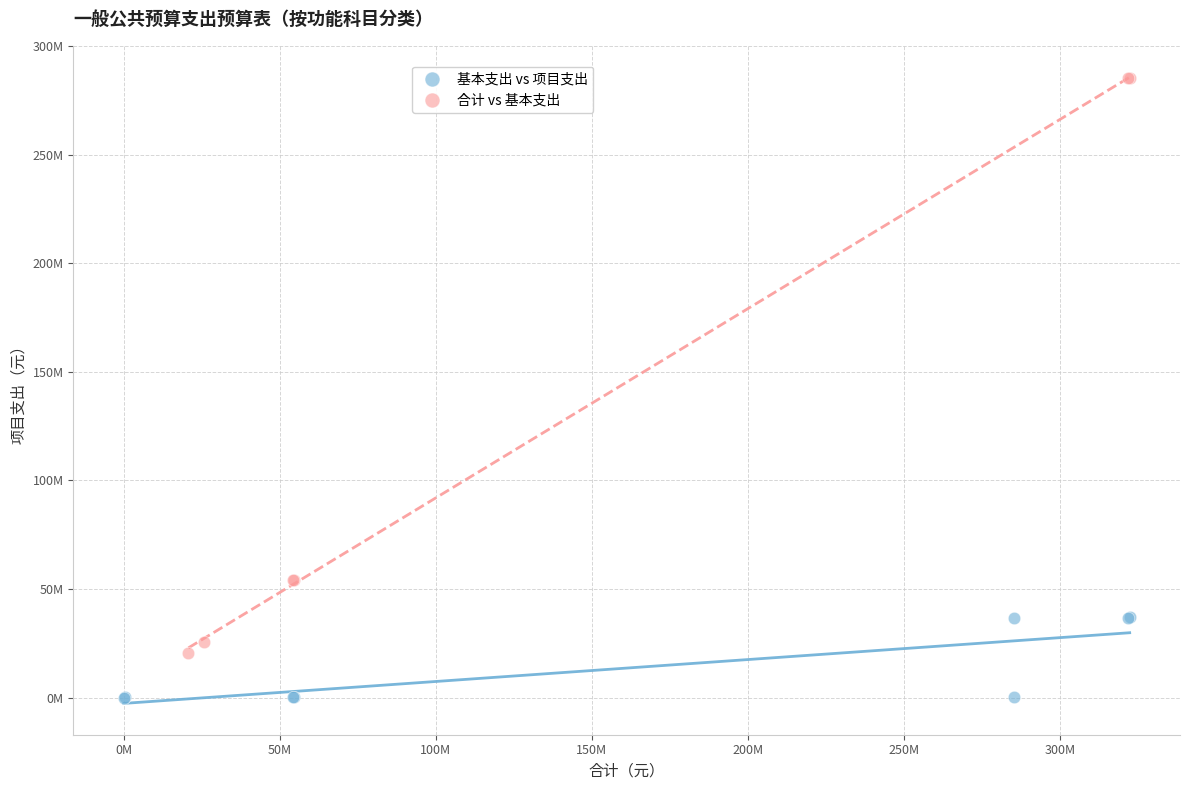

What are all the series names shown in the legend?

基本支出 vs 项目支出, 合计 vs 基本支出